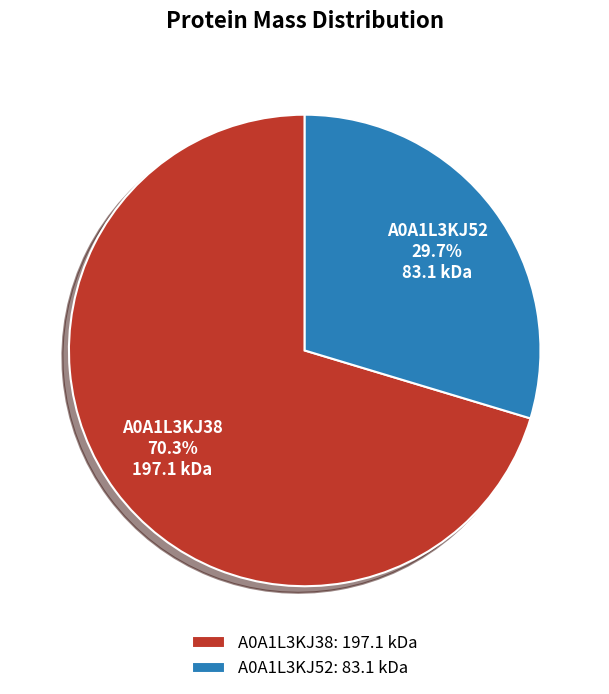

How much of the chart is everything except A0A1L3KJ38?

29.7%